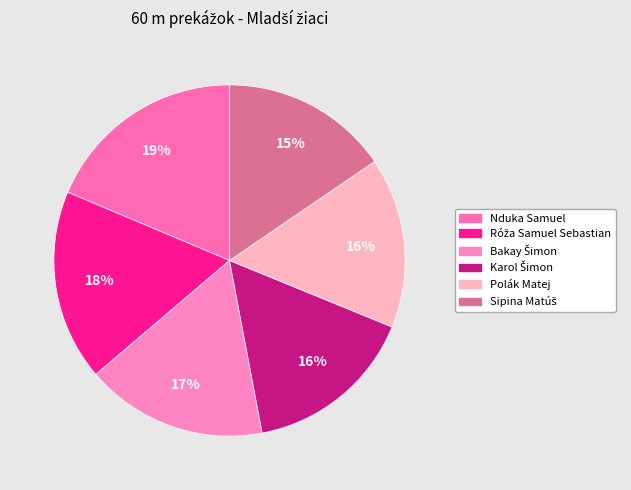

To the nearest percent, what is the average slice percentage?

17%